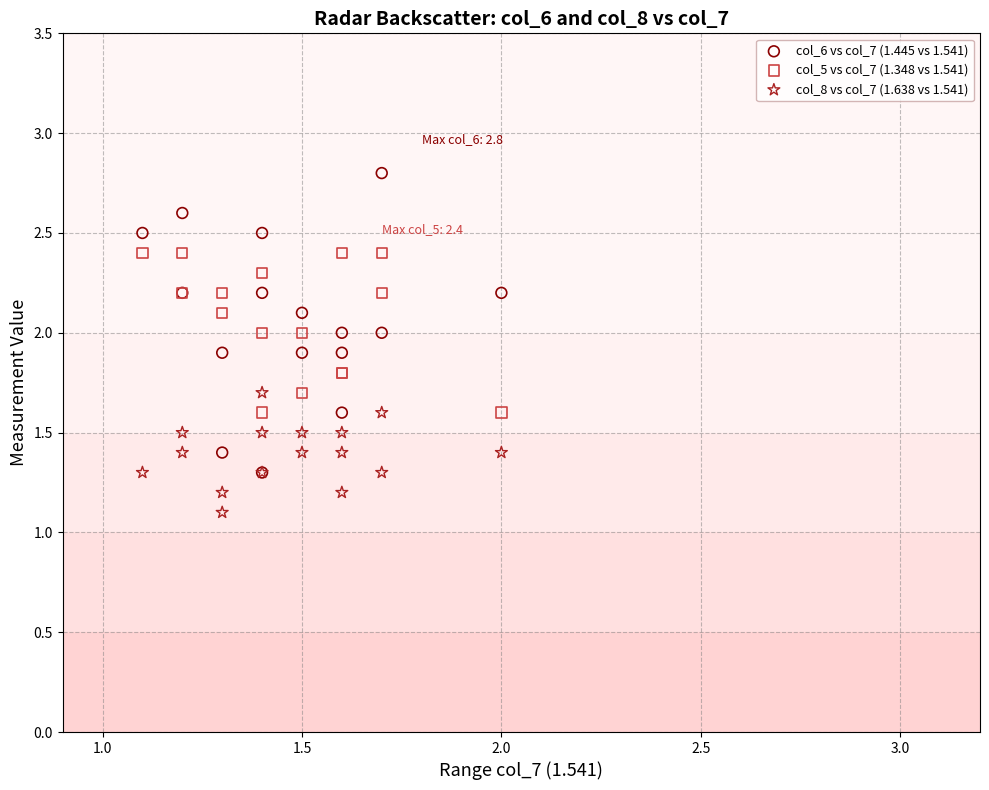

Which series reaches the maximum Y coordinate?

col_6 vs col_7 (1.445 vs 1.541)